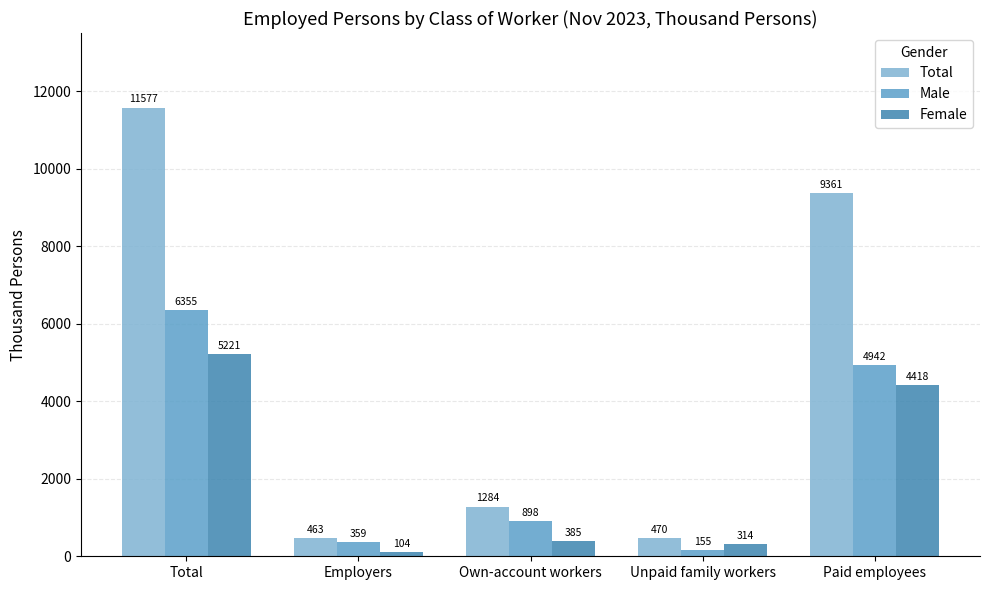

What is the difference between the maximum and minimum values in the Total series?

11114